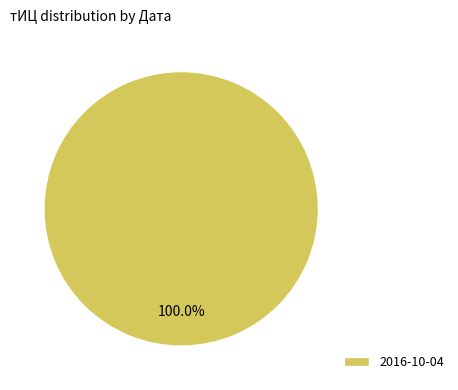

Rank the categories by value from highest to lowest.

2016-10-04